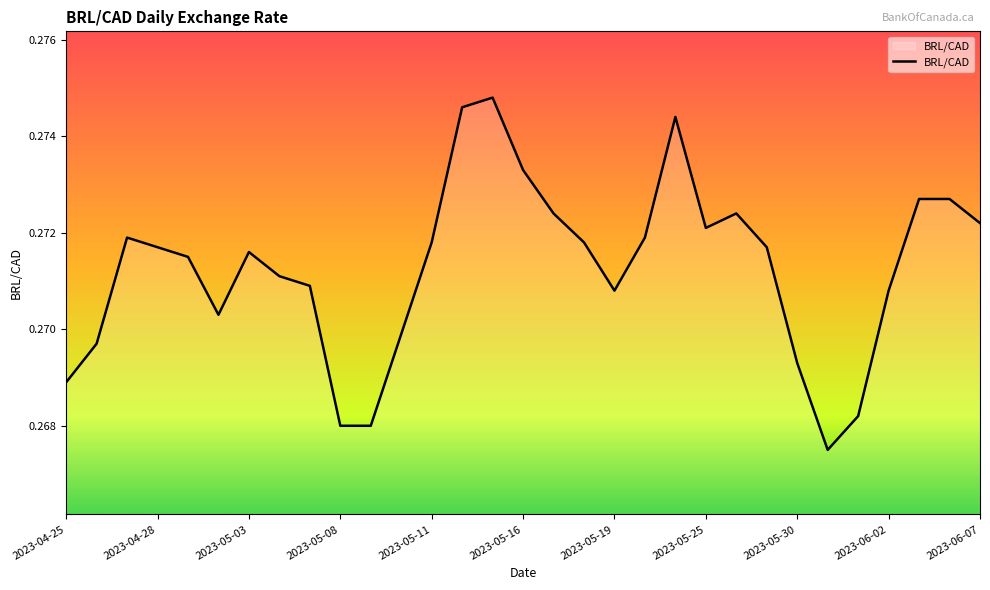

The chart shows a value of 0.4 at 2023-06-07. True or false?

False